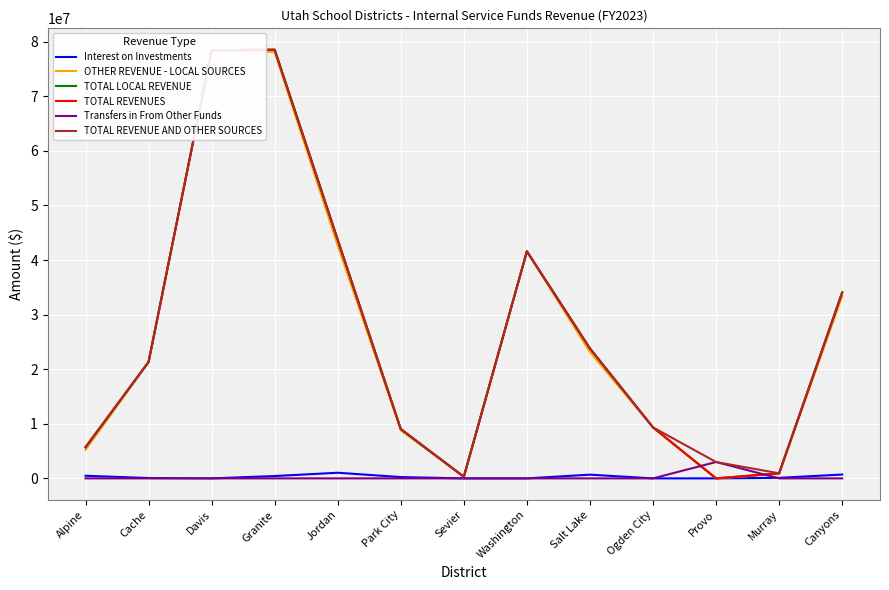

True or false: Interest on Investments and TOTAL REVENUE AND OTHER SOURCES intersect in this chart.

False